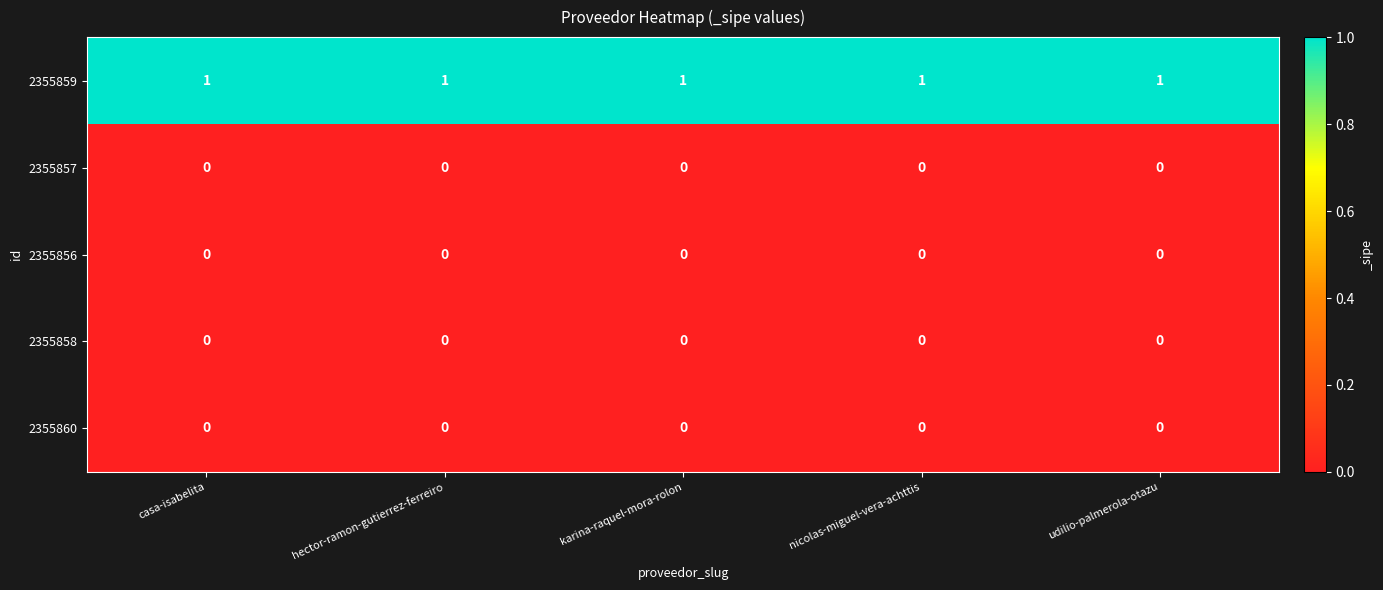

At how many categories does at least one series exceed 0?

5